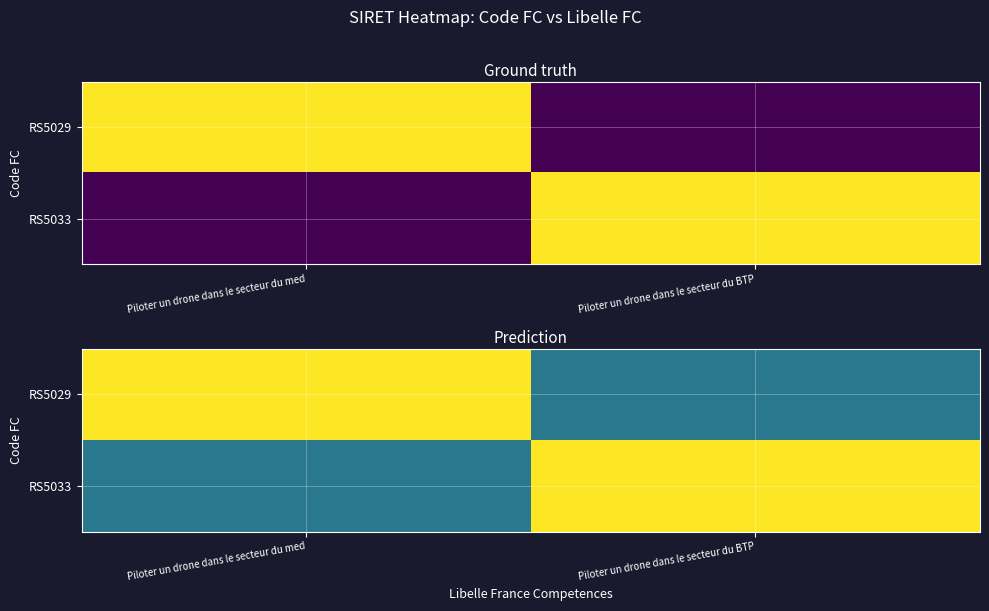

What is the total value across all series at Piloter un drone dans le secteur du BTP?

1.4